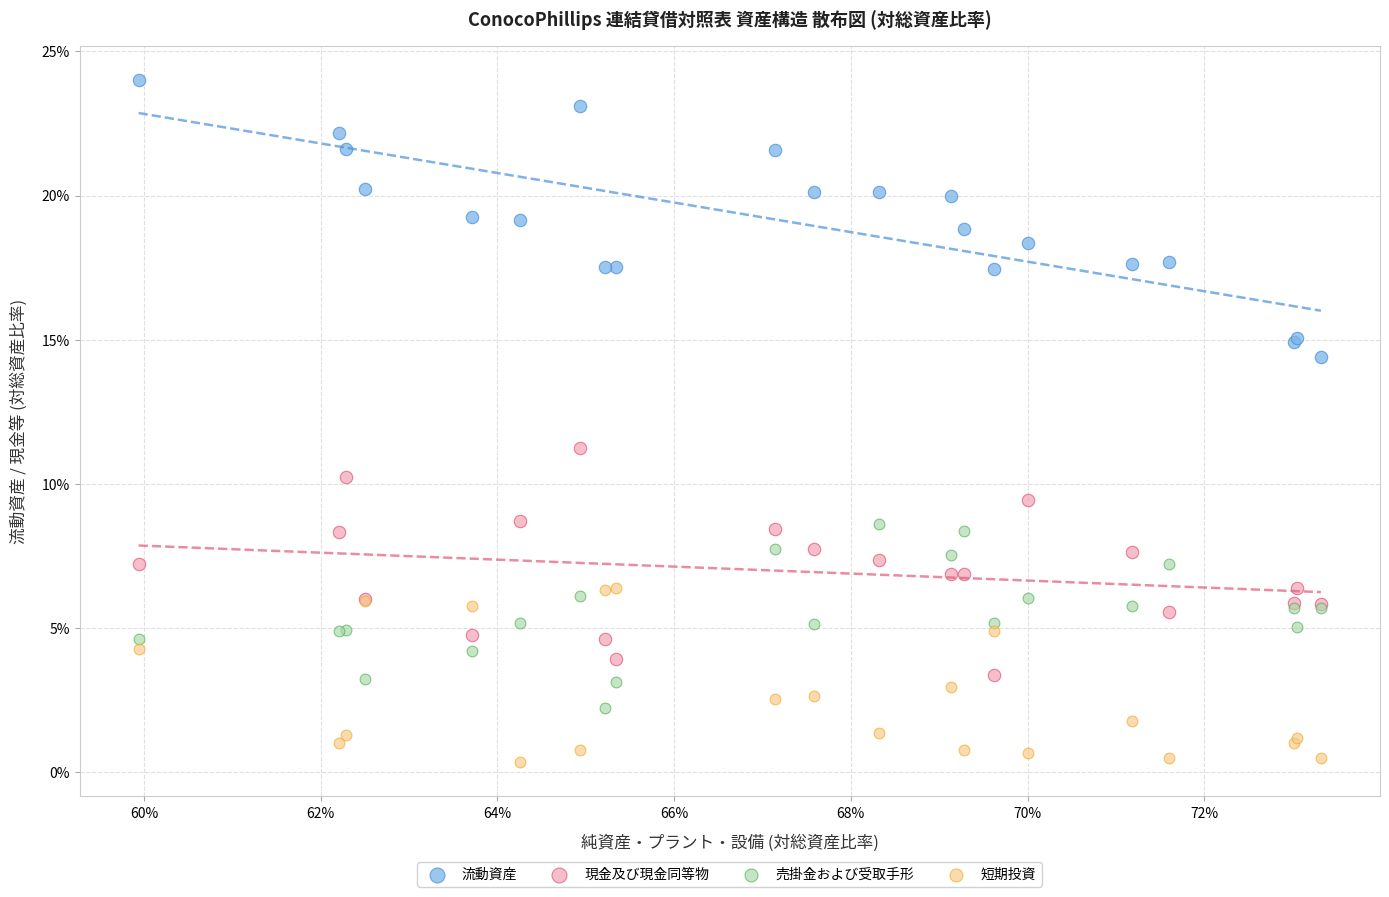

Which series reaches the maximum Y coordinate?

流動資産